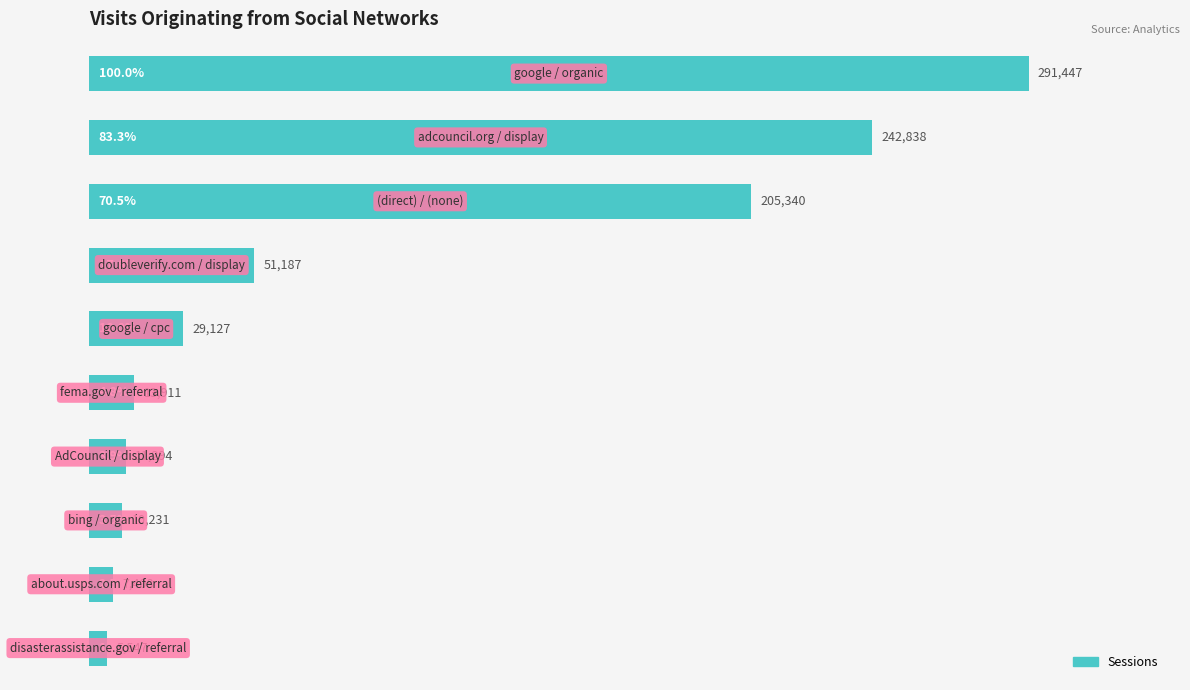

What is the sum of all values?

297.9